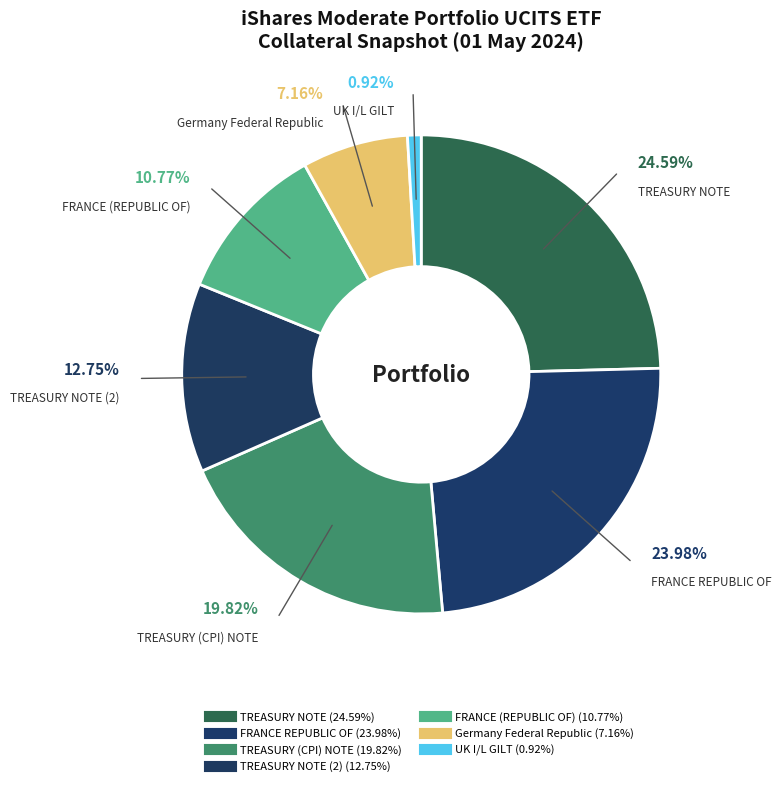

Count the number of slices in the pie.

7